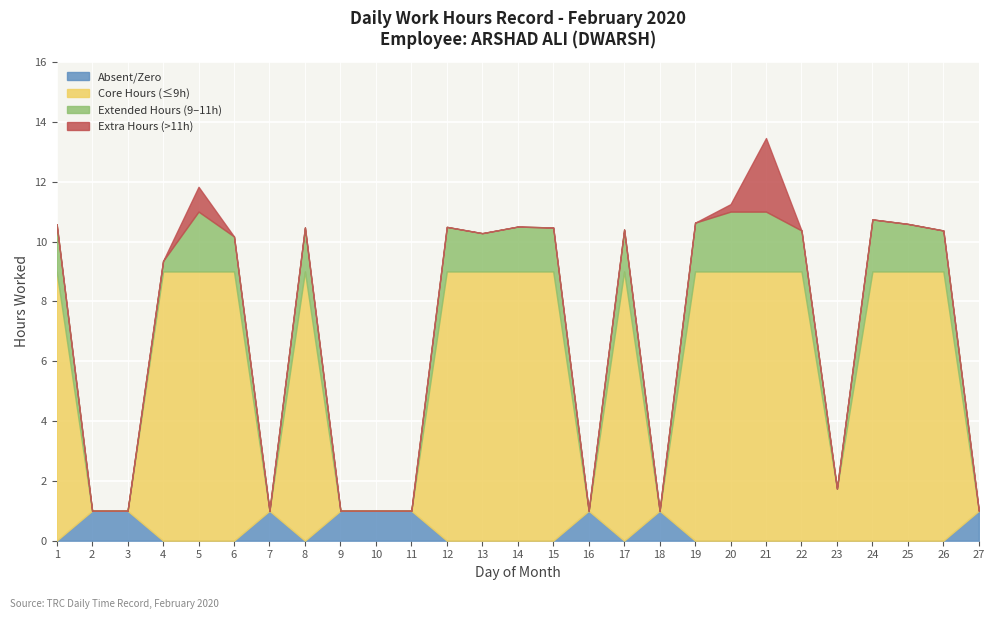

How many interior local valleys does the Work Hours (Low) series have?

5